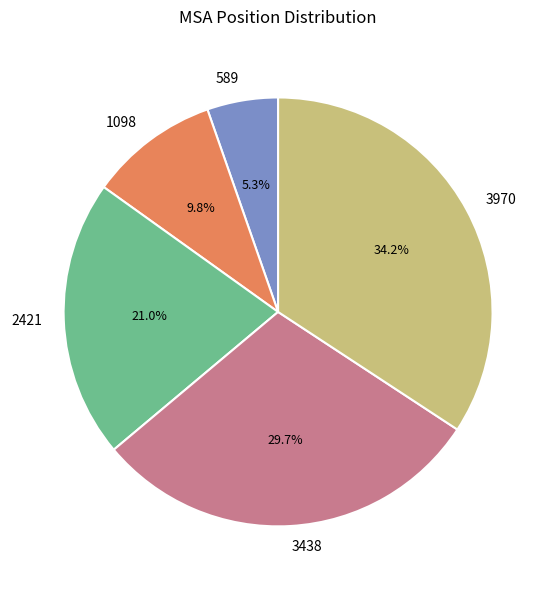

Does 3970 account for over 50% of the chart?

No